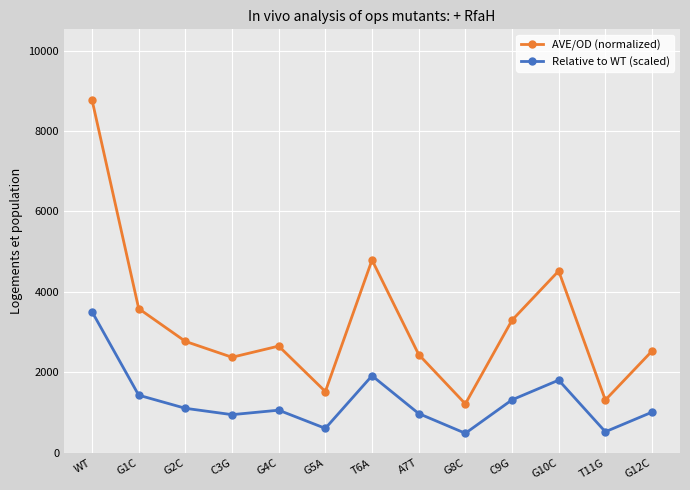

Rank the series by their maximum value, from lowest to highest.

Relative to WT (scaled), AVE/OD (normalized)